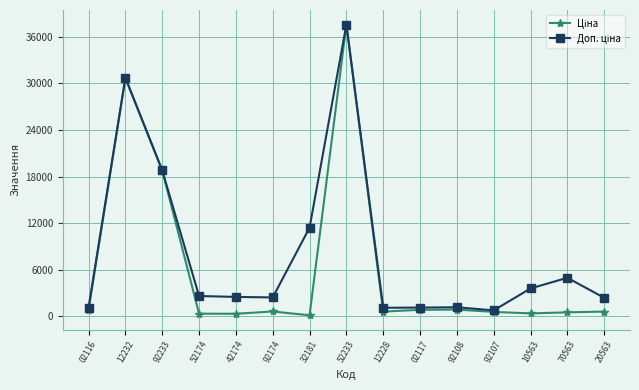

What position from the right is 10563?

3